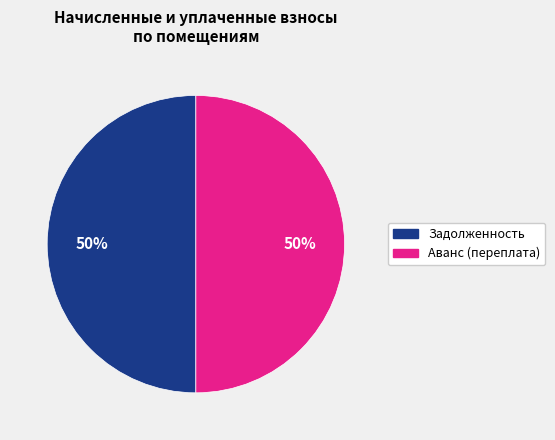

To the nearest percent, what is the average slice percentage?

50%